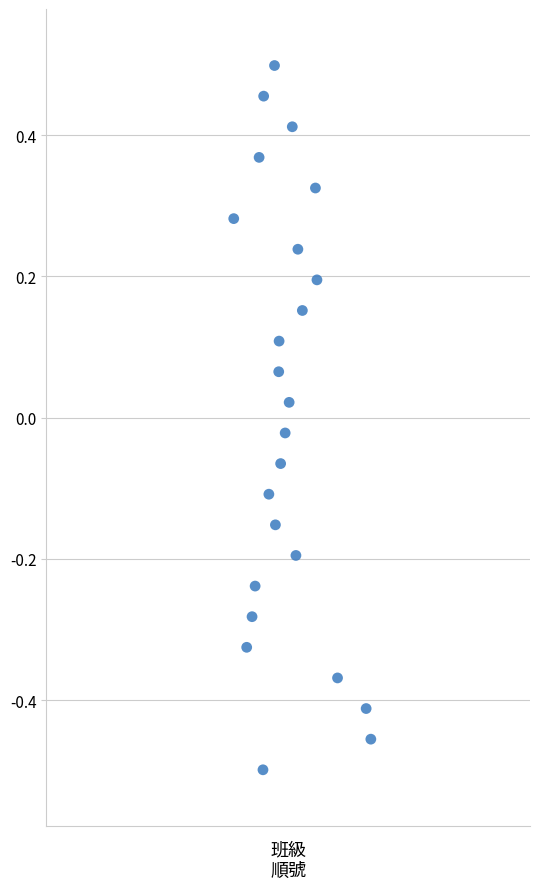

What is the range of X values (max minus min)?

0.7